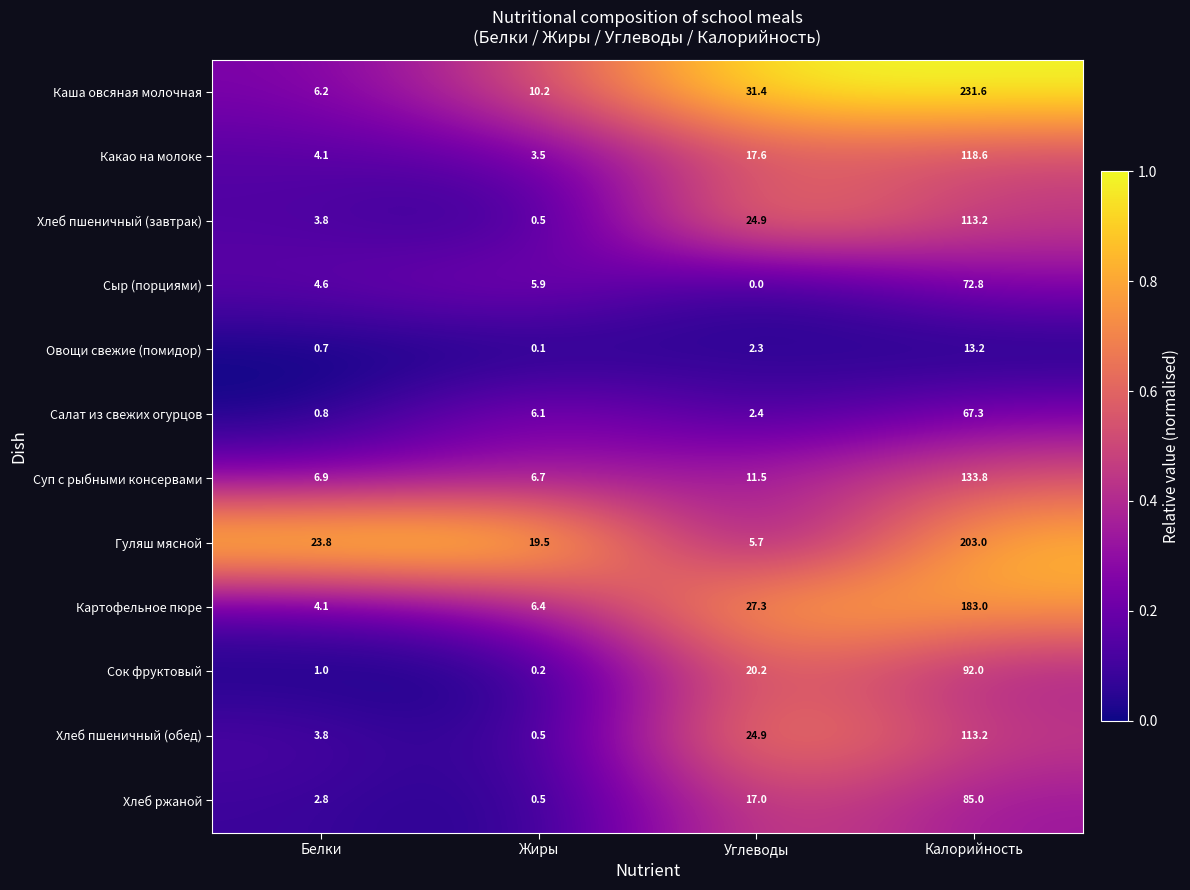

Where does the Салат из свежих огурцов series first go above 6?

Жиры